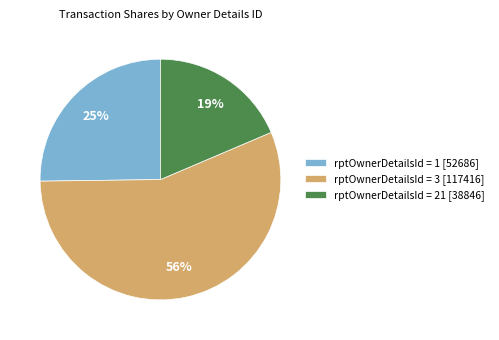

What is the majority slice?

rptOwnerDetailsId = 3 [117416]